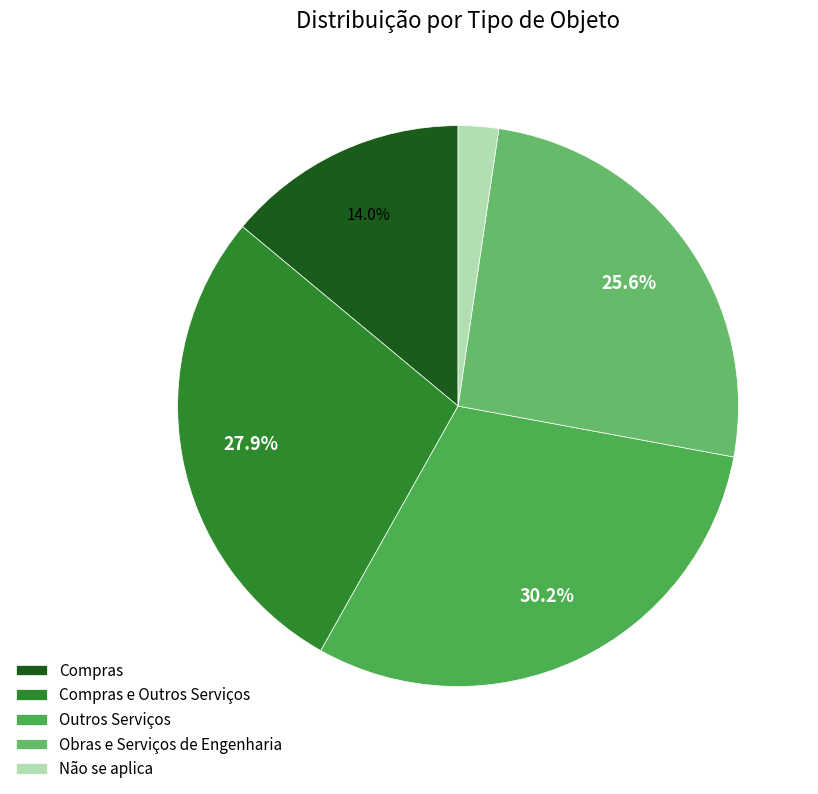

Count the number of slices in the pie.

5